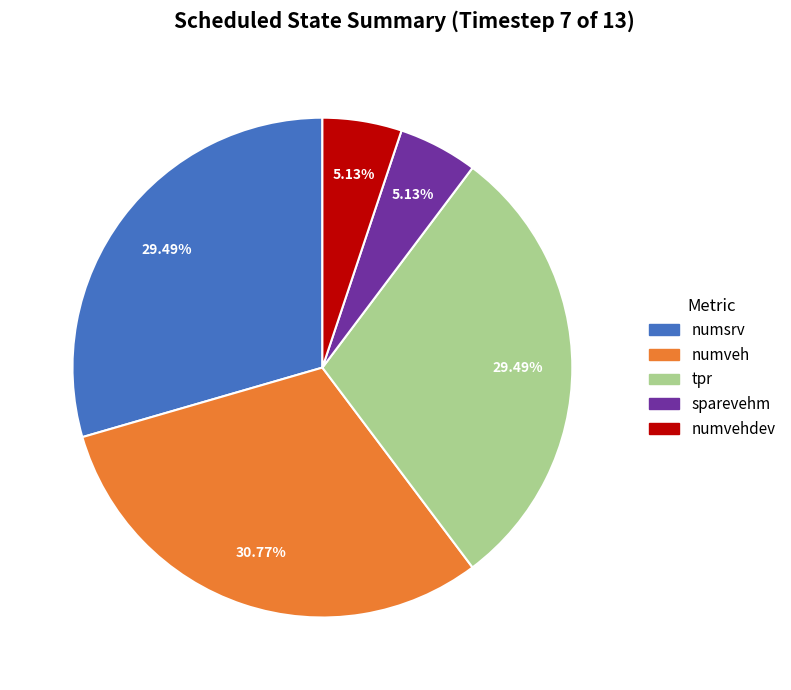

How many slices are in this pie chart?

5